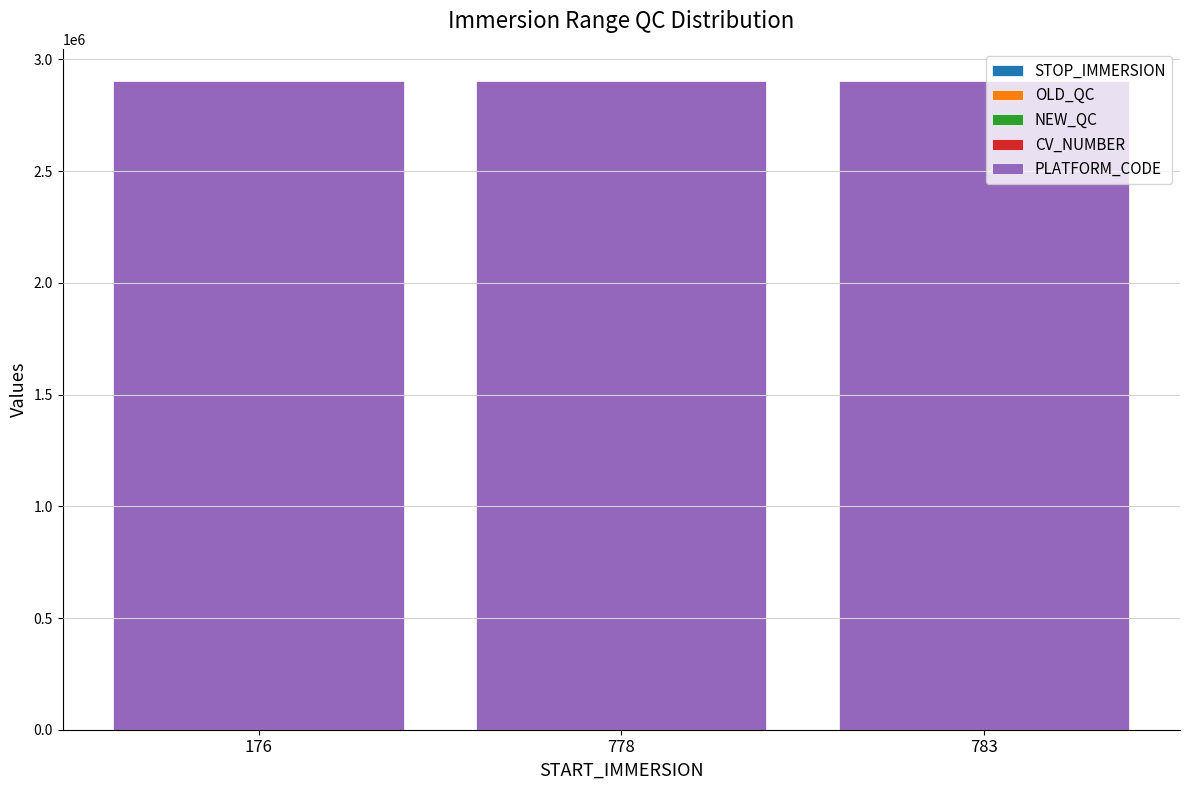

Are the bars horizontal?

No